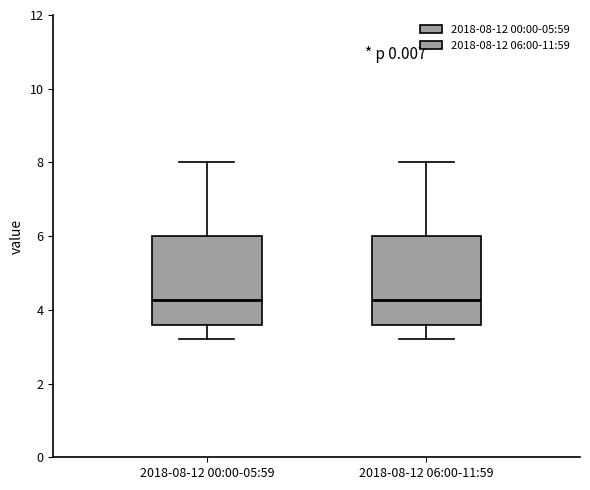

Where is the upper edge of the box for 2018-08-12 00:00-05:59 on the y-axis? The values are not printed on the chart, so give them approximately, as read against the axis.

6.0